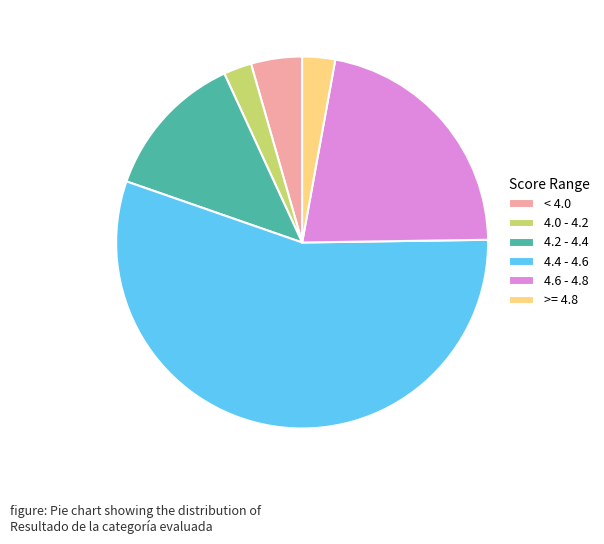

Between < 4.0 and >= 4.8, which is larger?

< 4.0